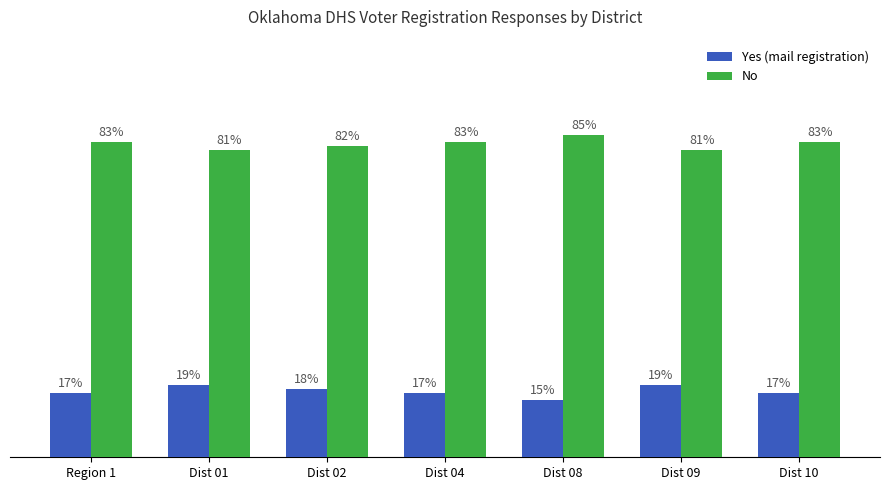

What are all the series names shown in the legend?

Yes (mail registration), No